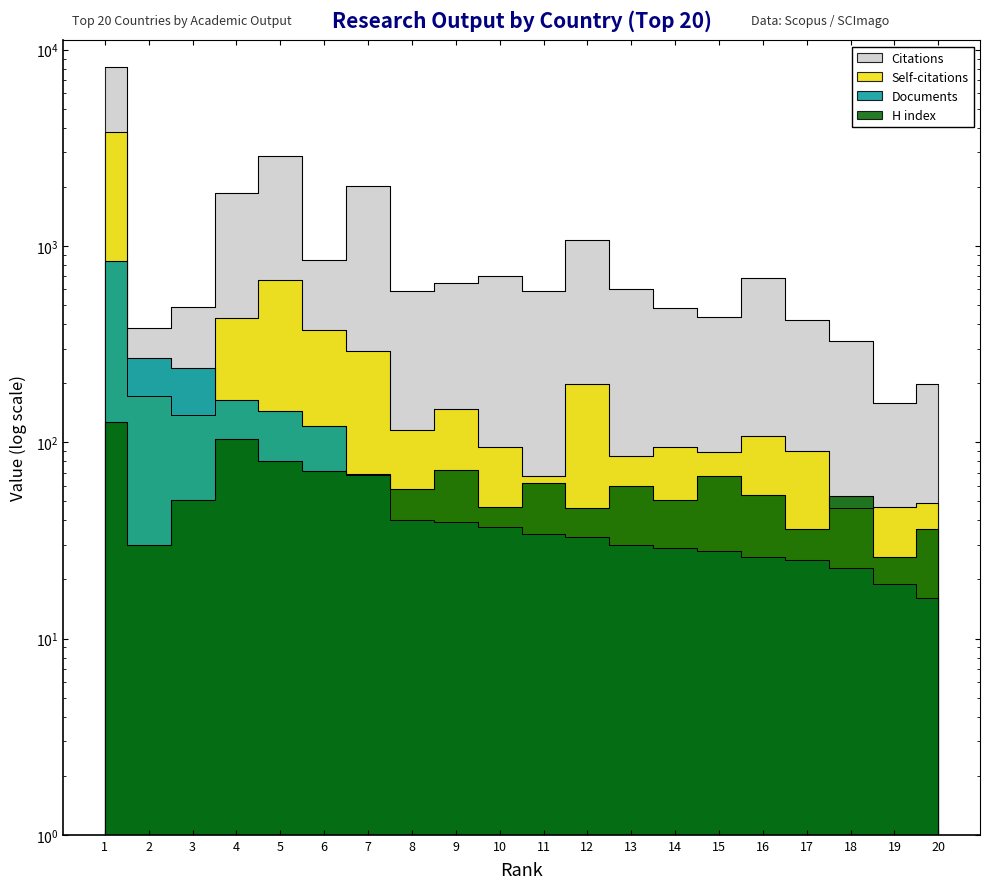

True or false: Citations has more than 0 points higher than both neighbors.

True